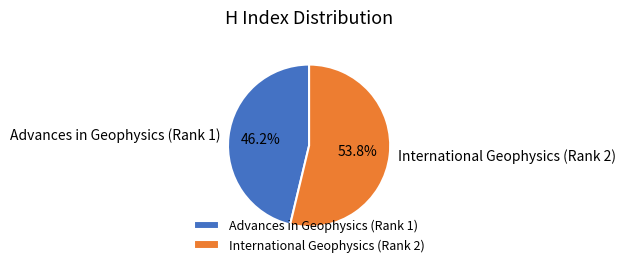

Which slice is the largest?

International Geophysics (Rank 2)